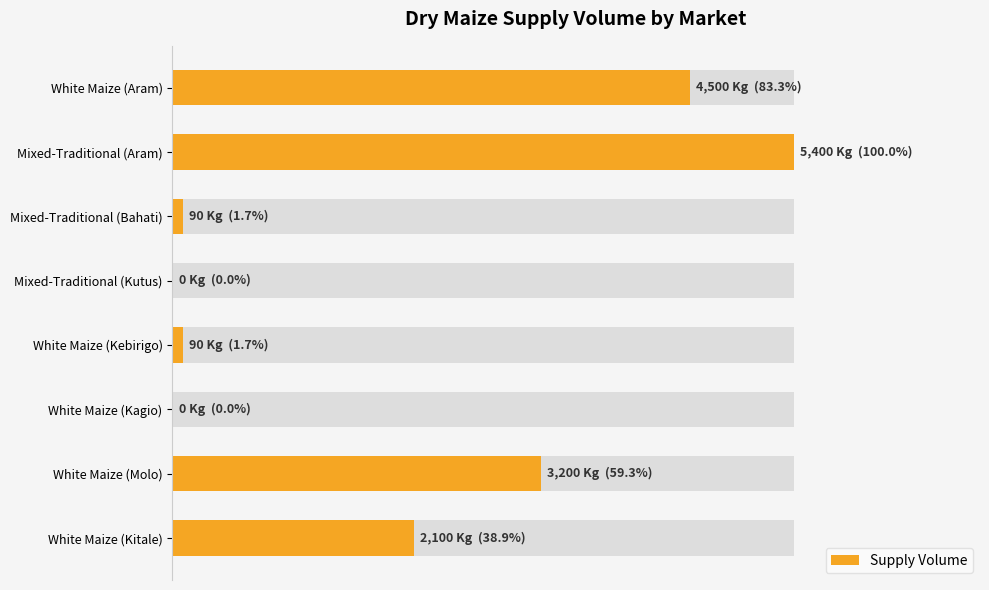

What is the difference between the second highest and second lowest values?

83.3